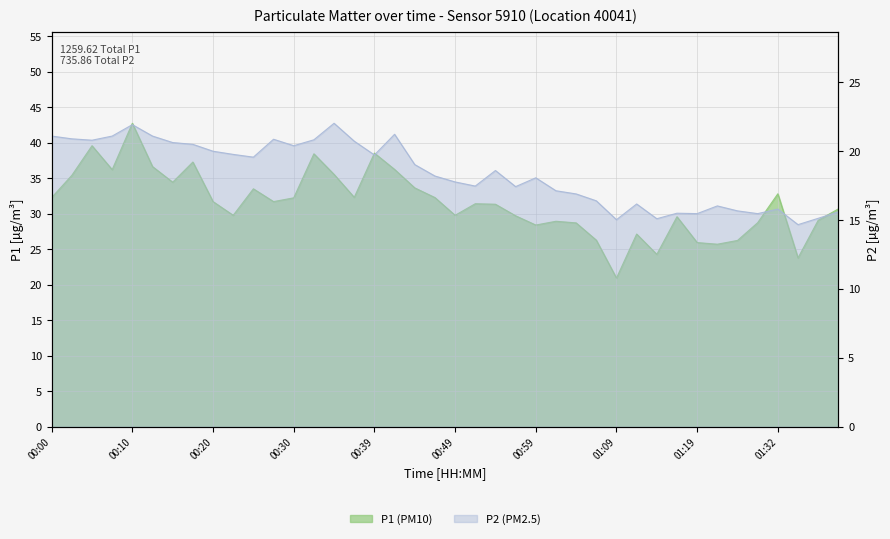

What value does the P1 series have at 01:37?

29.1